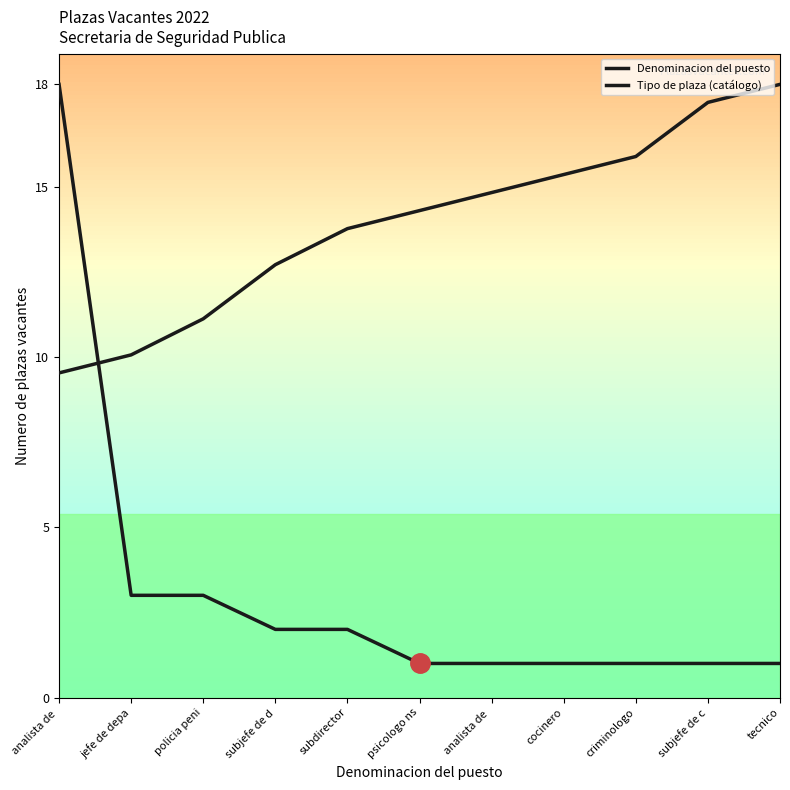

Does the chart display data point markers on the line(s)?

No